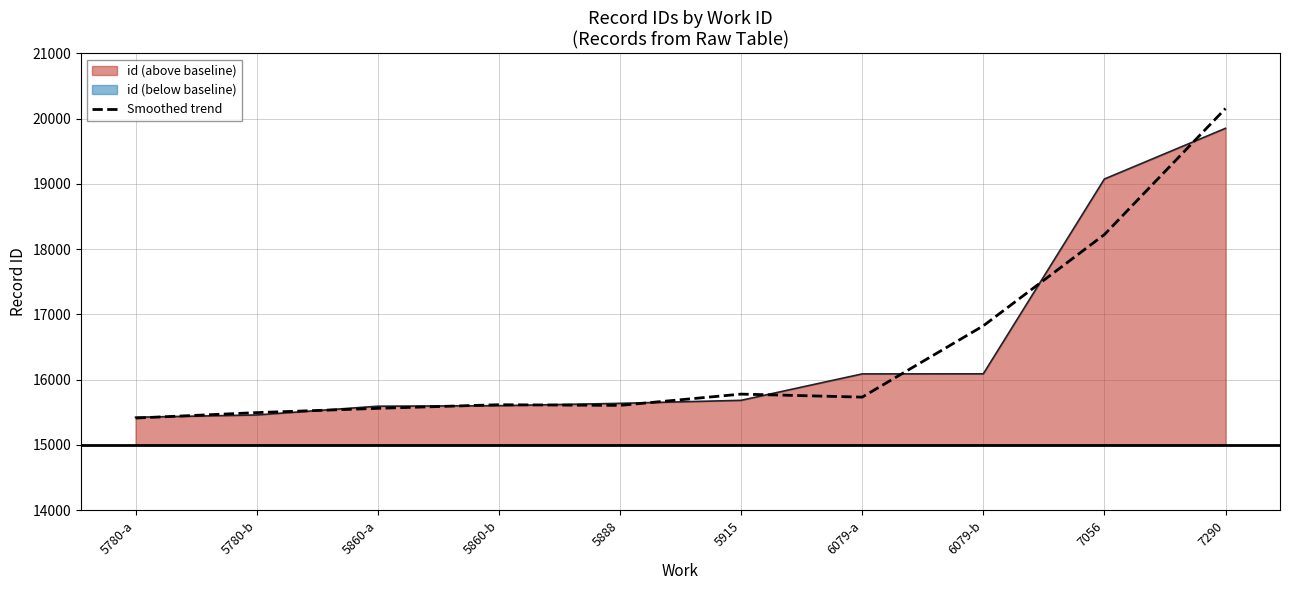

Approximately how many times larger is the value at 5860-b compared to 5888?

1.0